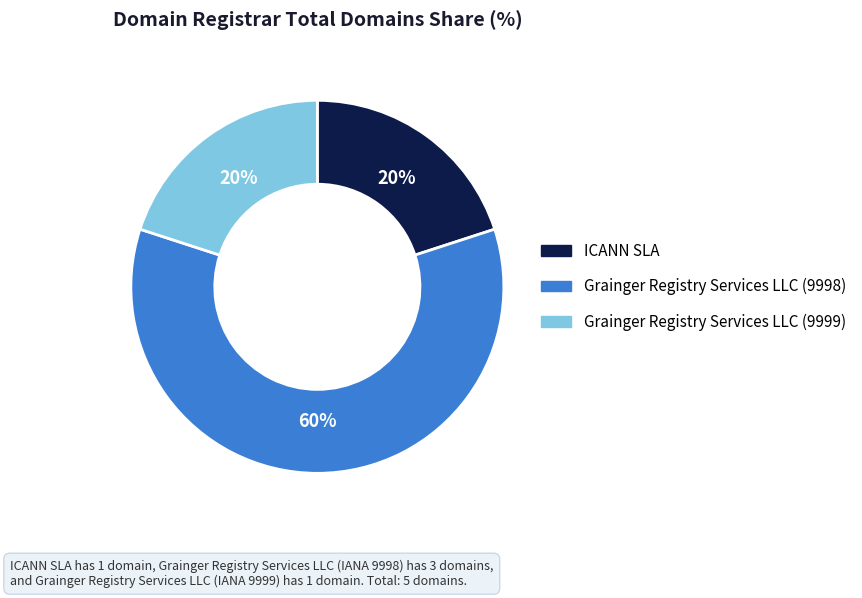

To the nearest percent, what is the difference between the Grainger Registry Services LLC (9998) and ICANN SLA slice percentages?

40%